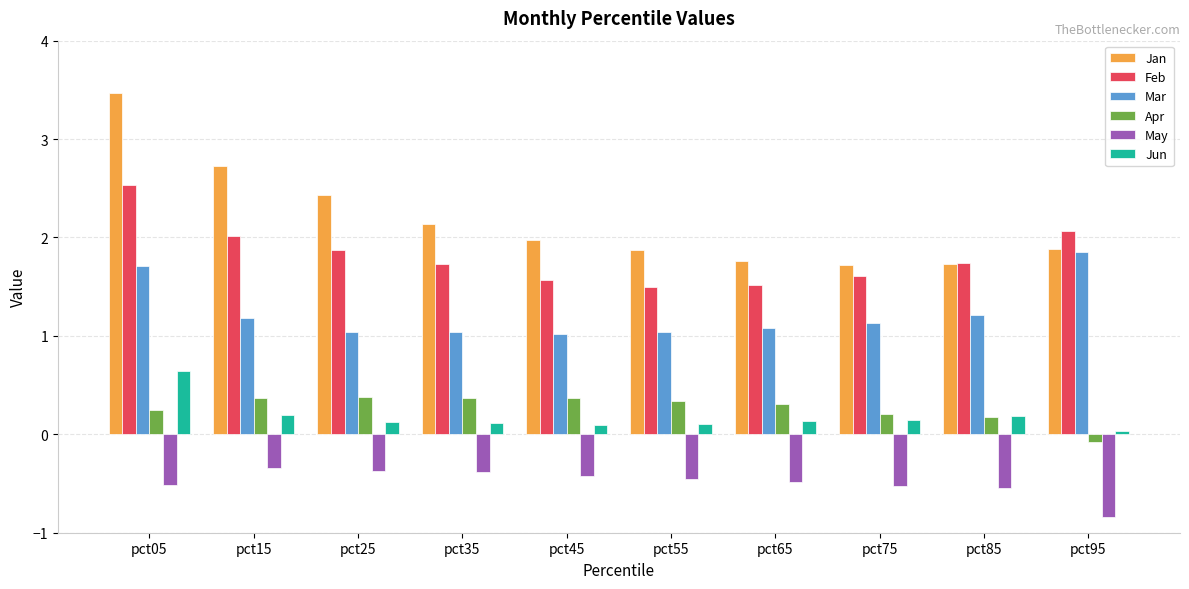

How many bars are there in total?

60